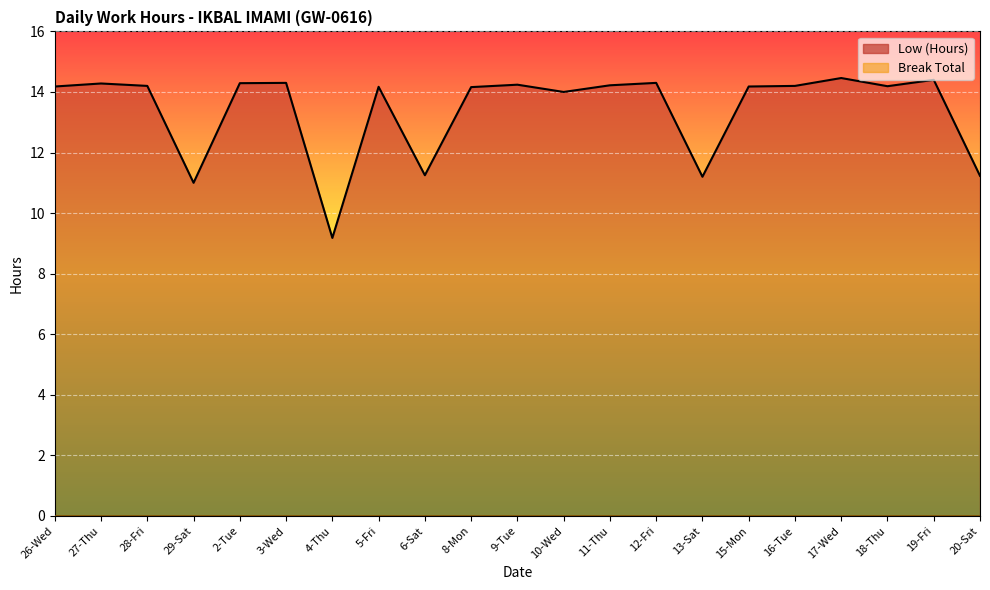

At which category does the data reach its first local peak?

27-Thu